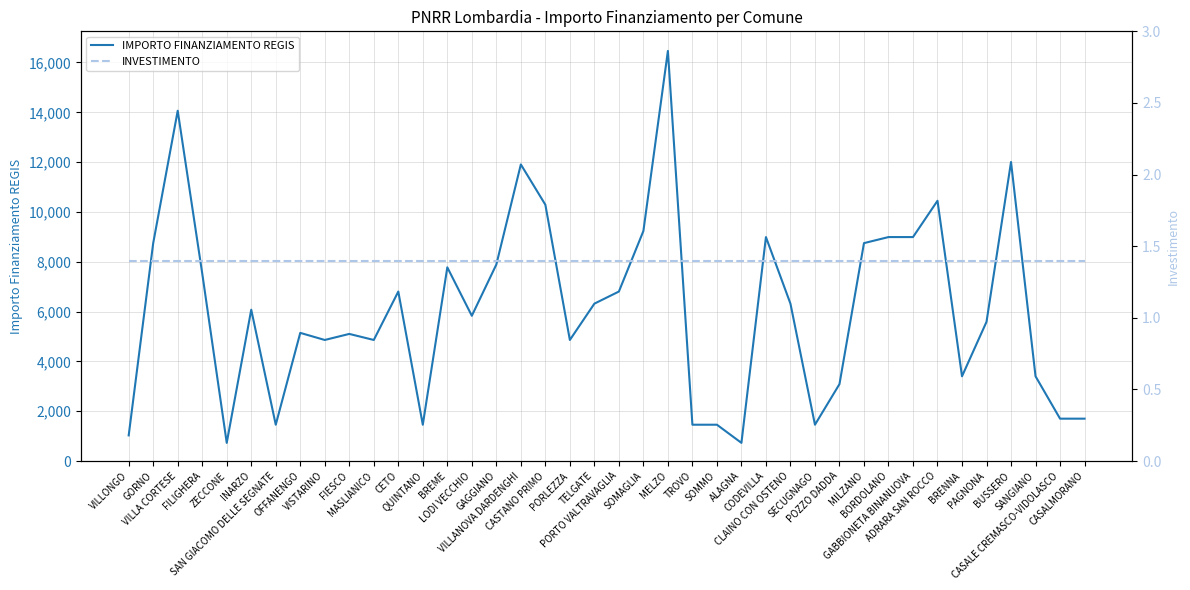

At which label does IMPORTO FINANZIAMENTO REGIS reach its peak?

MELZO